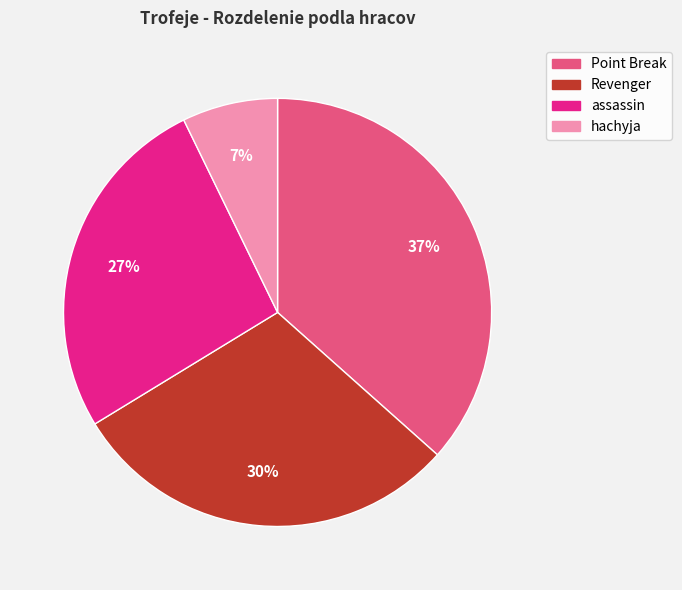

How many segments does this pie chart have?

4